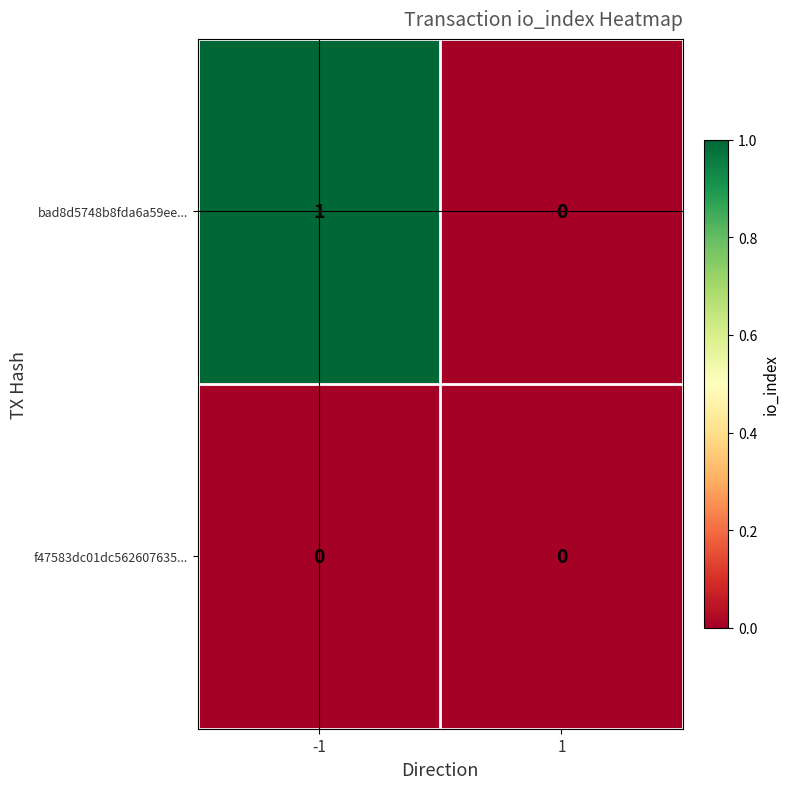

Count the number of categories in the chart.

2